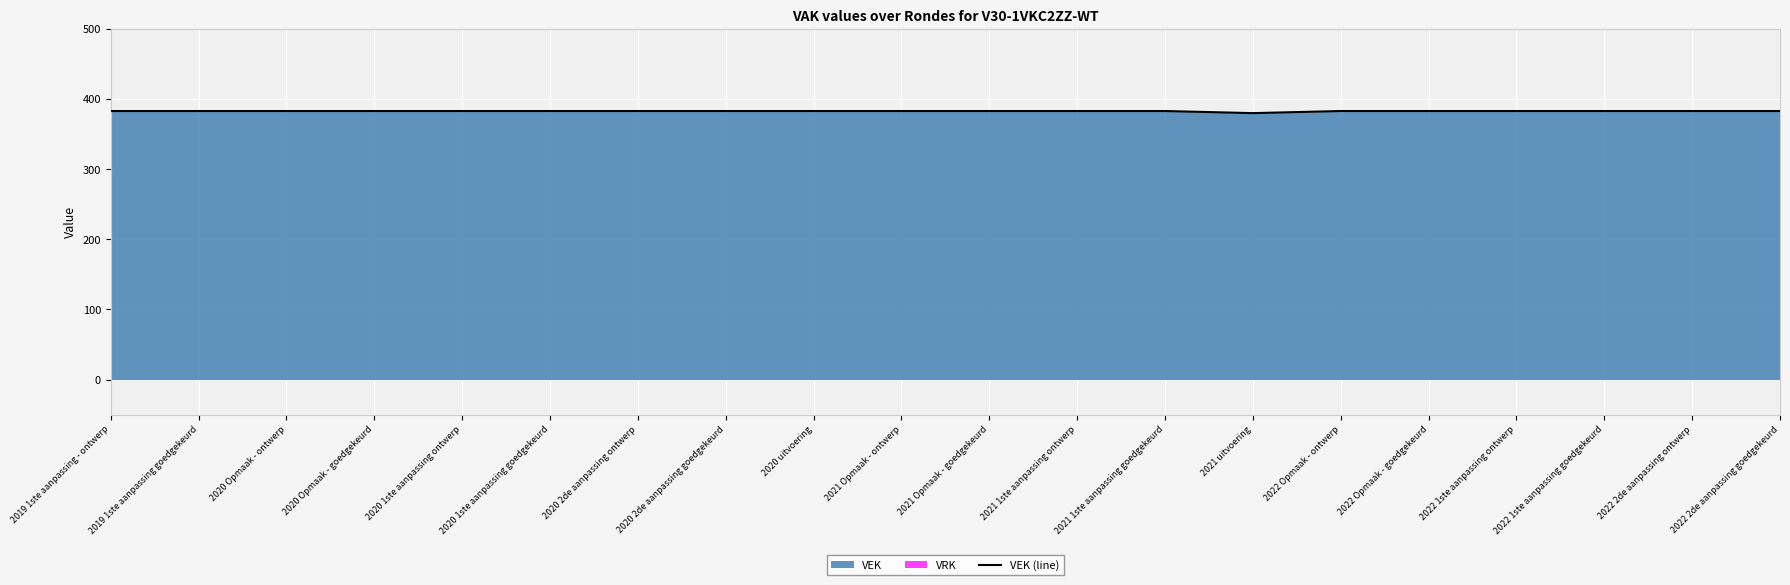

Which has a higher value, 2020 Opmaak - goedgekeurd or 2022 2de aanpassing ontwerp?

2020 Opmaak - goedgekeurd